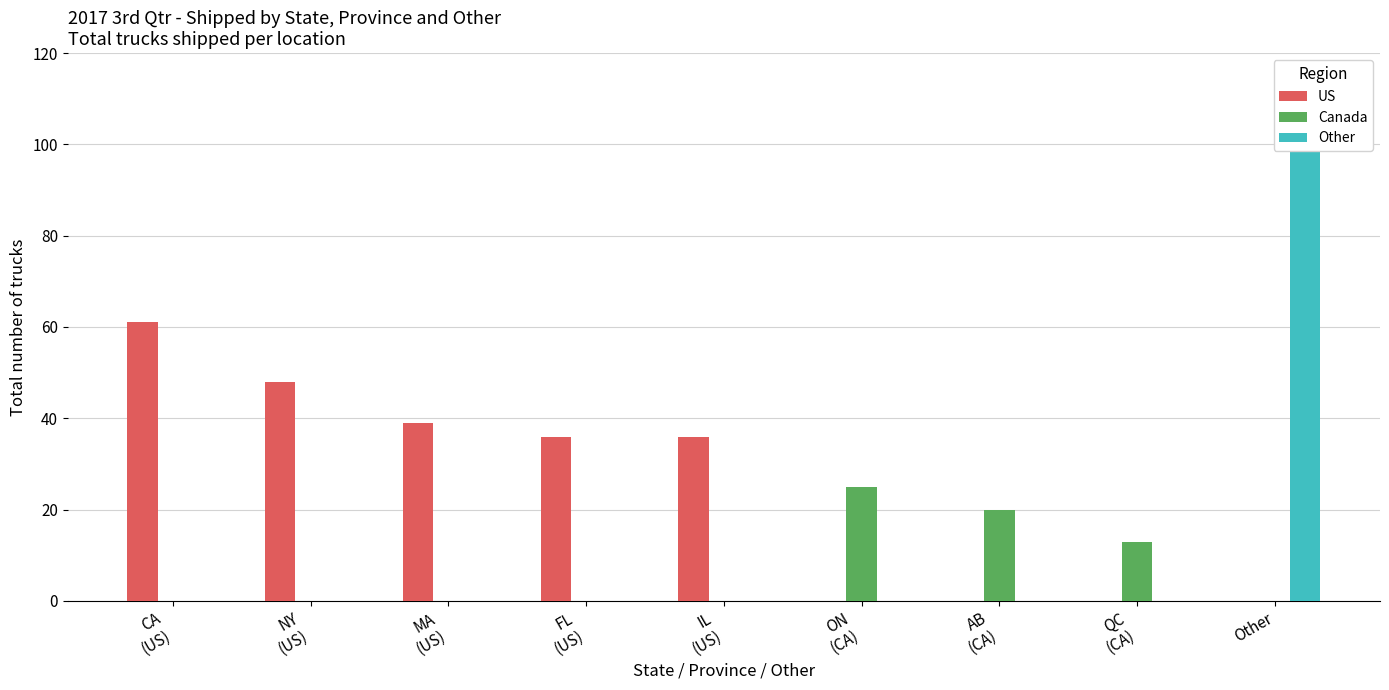

Which series has the largest total across all categories?

US